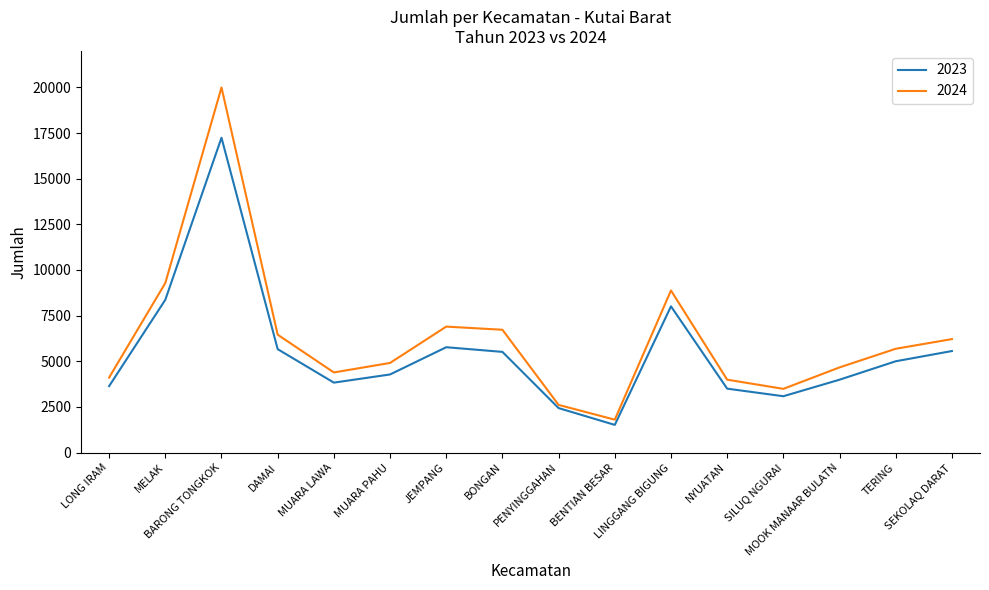

Which series has the widest spread of values?

2024